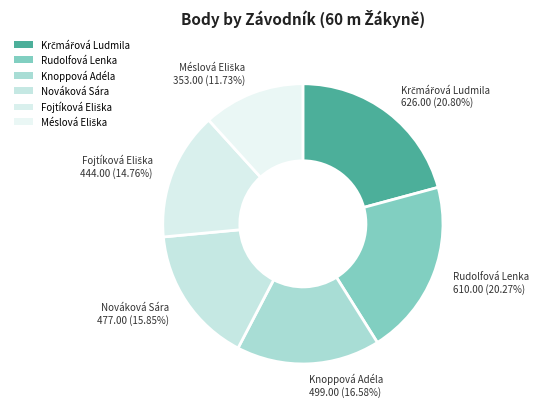

Count the number of slices in the pie.

6